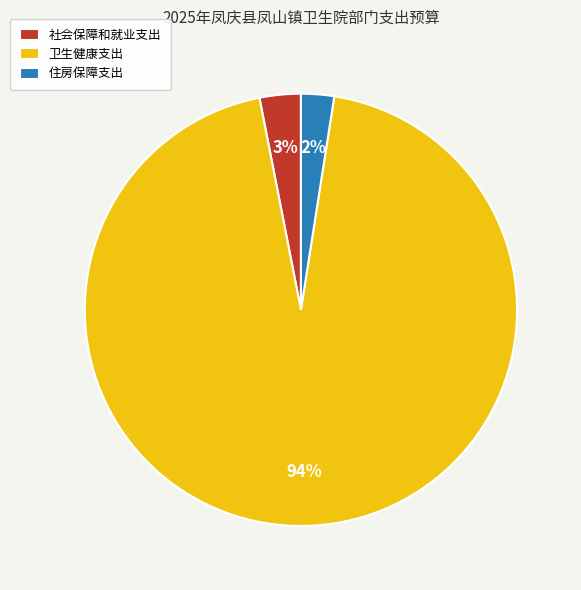

How many segments does this pie chart have?

3